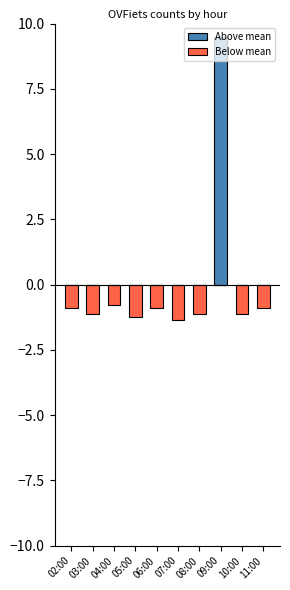

Is the value of Above mean at 08:00 greater than the value of Below mean at 09:00?

No